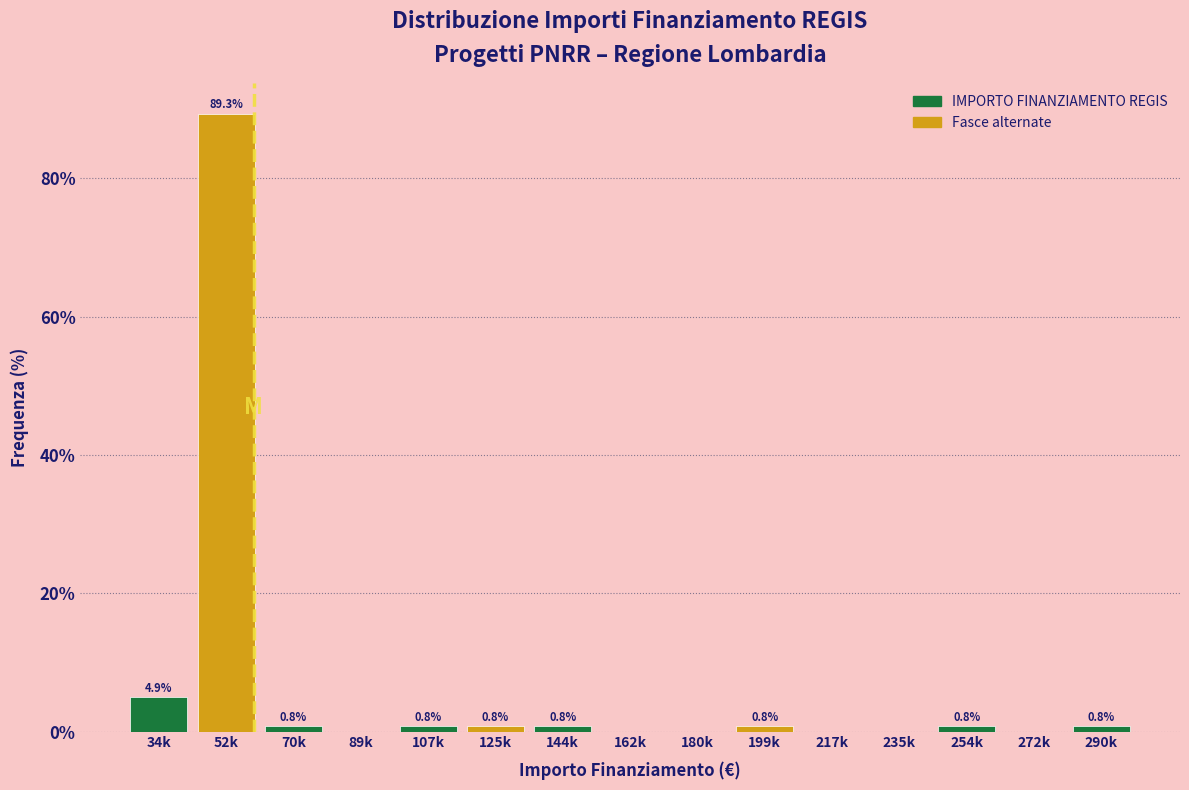

Reading left to right, transcribe all the data shown in this chart.

34k=4.9	52k=89.3	70k=0.8	89k=0.0	107k=0.8	125k=0.8	144k=0.8	162k=0.0	180k=0.0	199k=0.8	217k=0.0	235k=0.0	254k=0.8	272k=0.0	290k=0.8